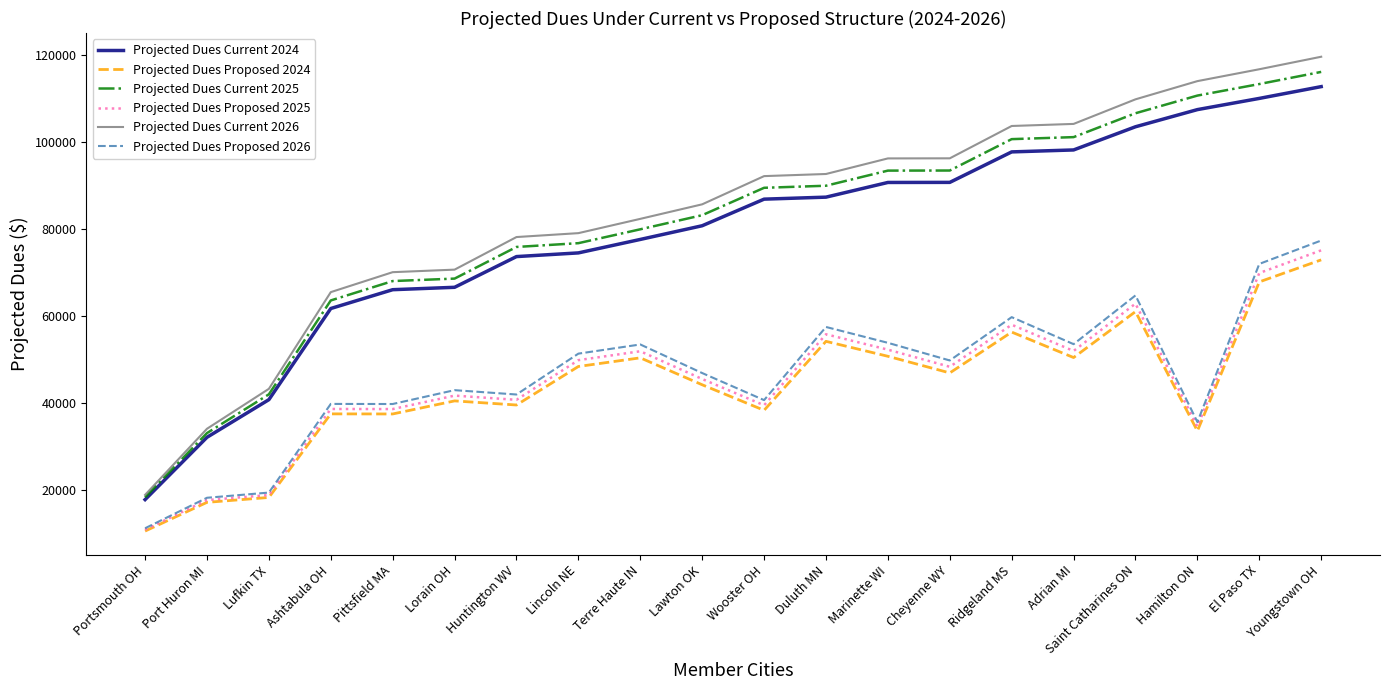

True or false: Projected Dues Proposed 2025 and Projected Dues Current 2025 cross at least once.

False